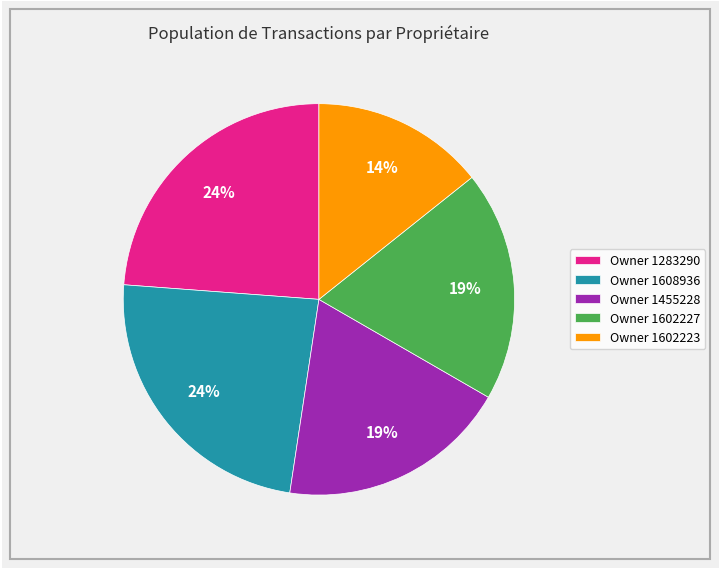

Is the sum of Owner 1608936 and Owner 1283290 greater than half?

No